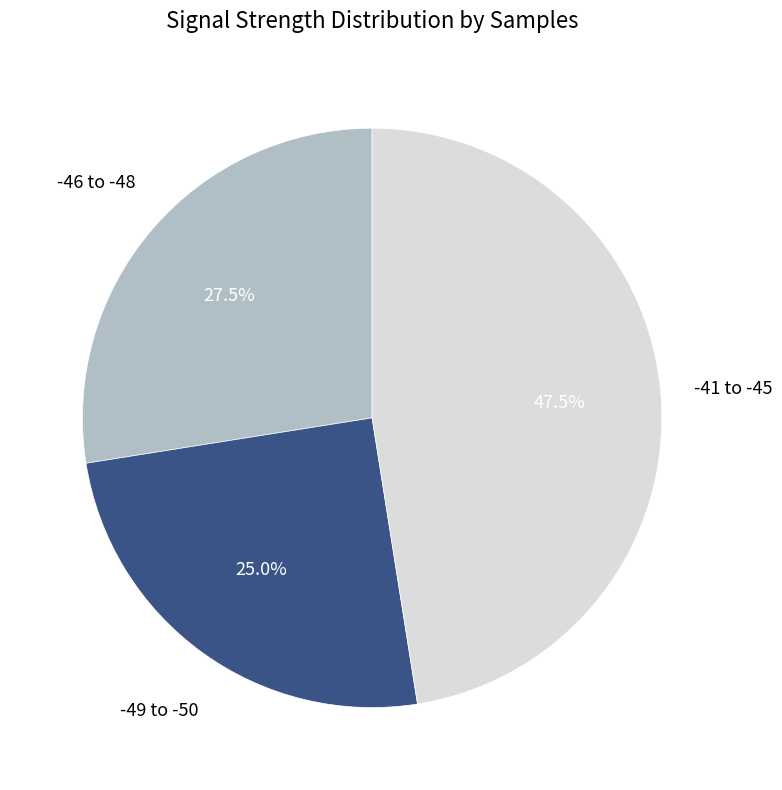

Is there any slice that represents more than half of the pie?

No